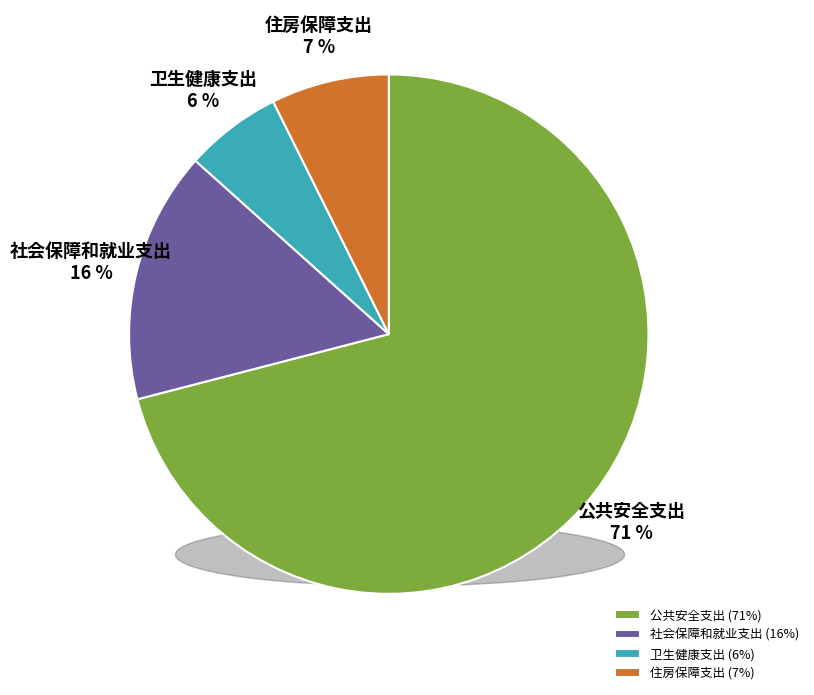

To the nearest percent, what is the average slice percentage?

25%